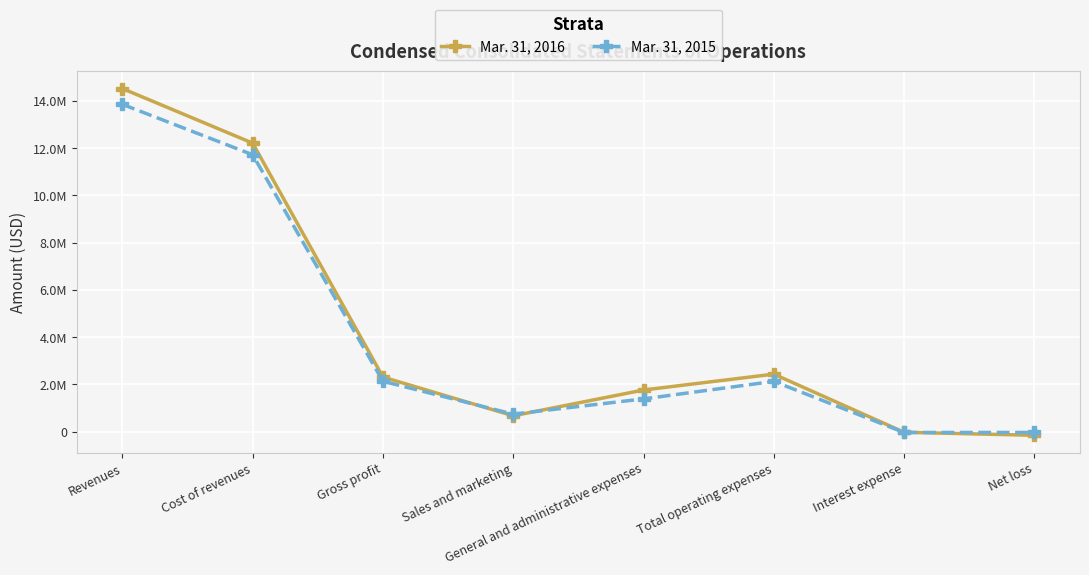

At which label does Mar. 31, 2016 reach its peak?

Revenues